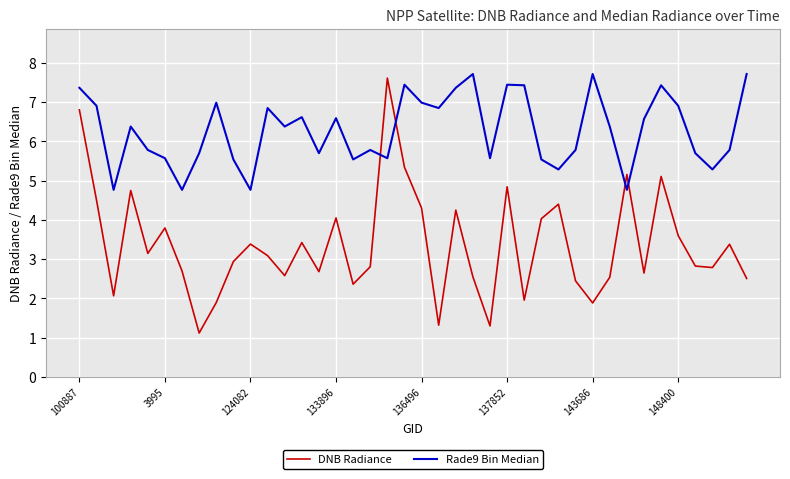

List the series in order of their overall mean, lowest first.

DNB Radiance, Rade9 Bin Median